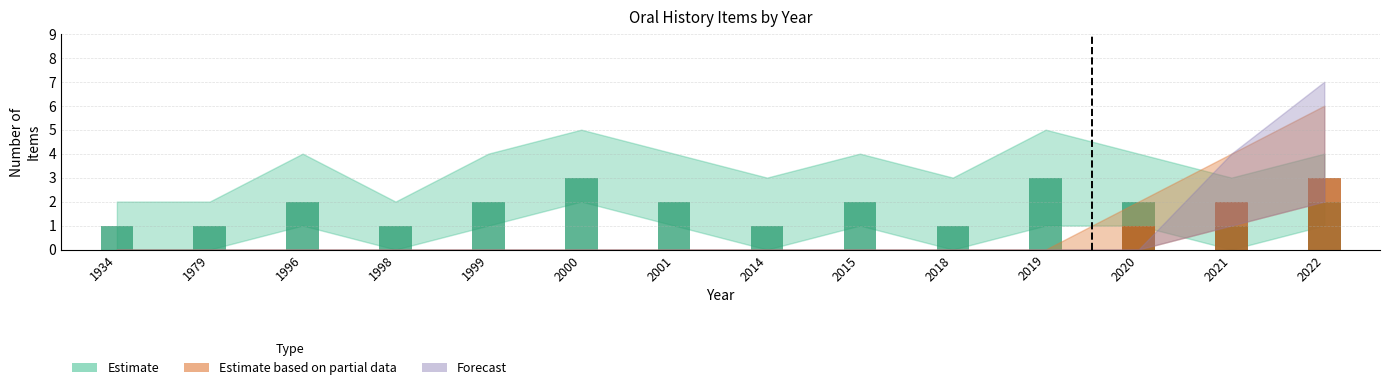

What is the spread (max minus min) of values at 2014?

1